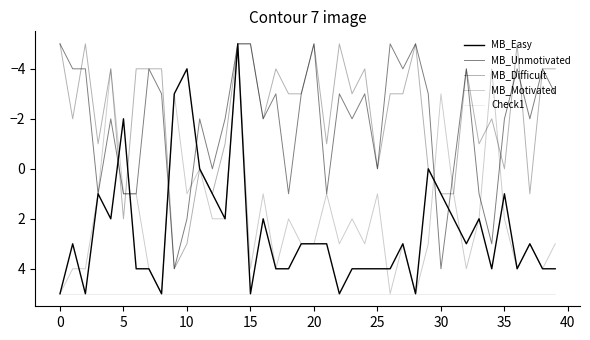

Is this an area chart (filled region under the line)?

No